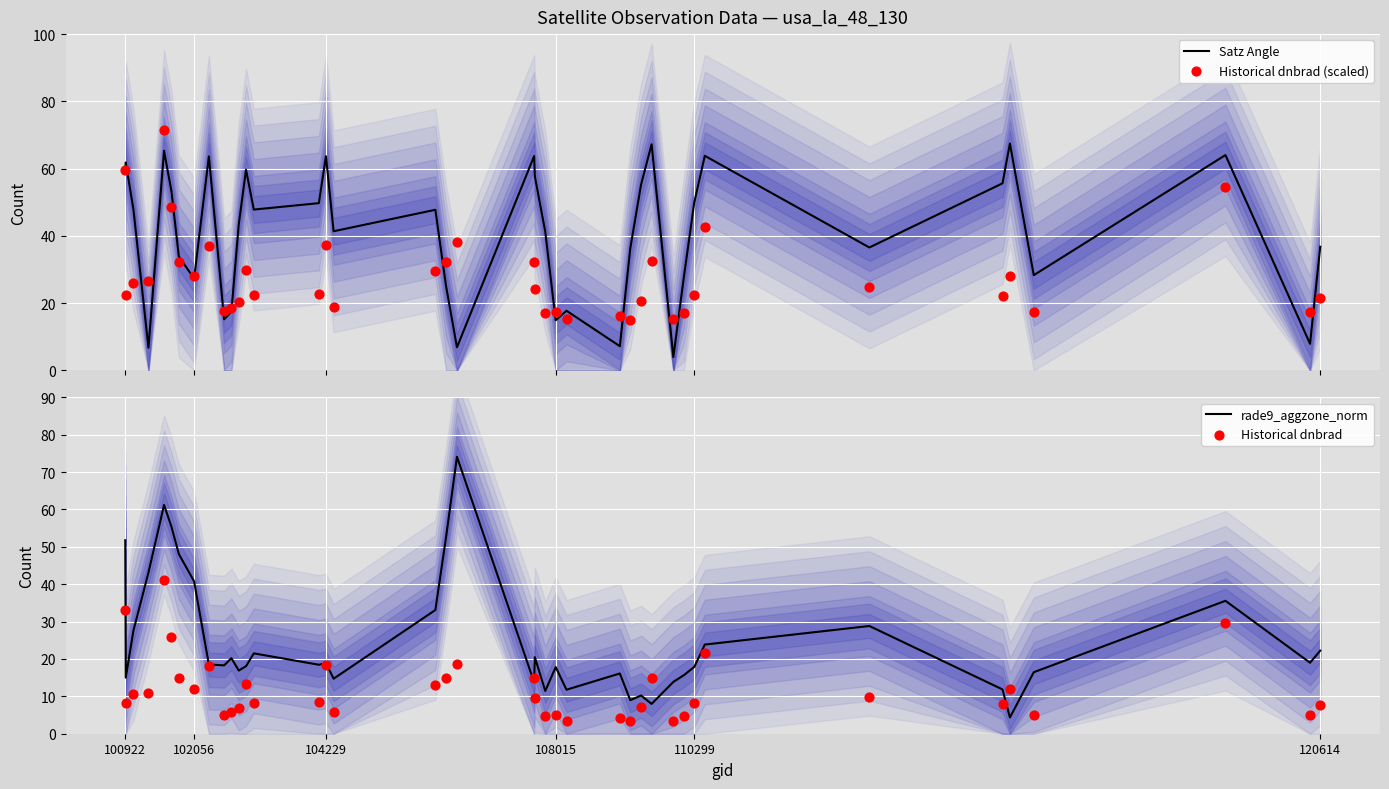

Which series has the widest spread of Y values?

rade9_aggzone_norm